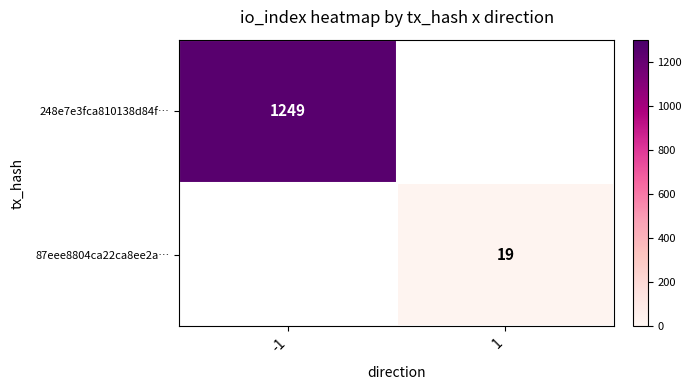

How many data points does each series have?

2